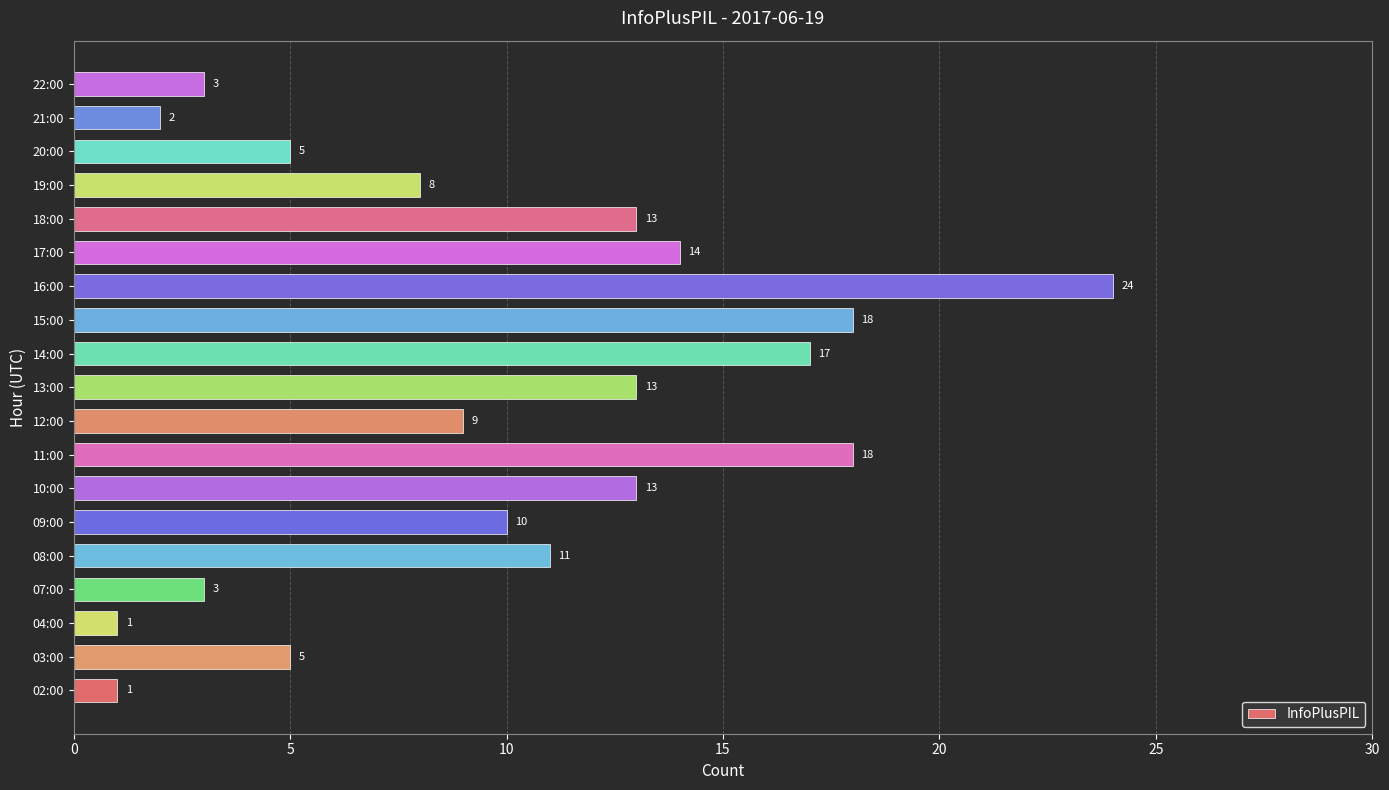

What value does the data have at 17:00, to the nearest 5?

15